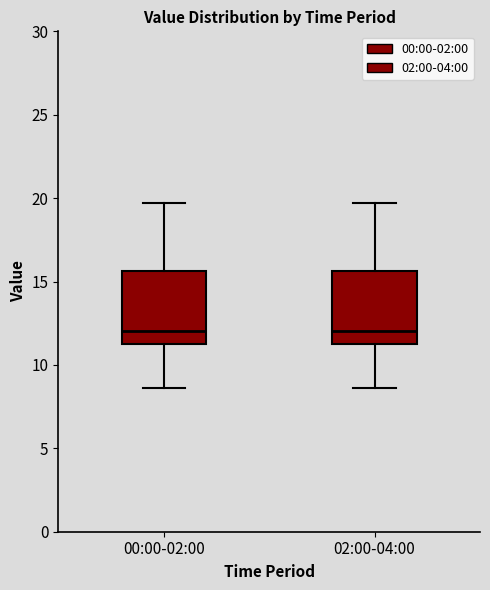

Reading left to right, read every box against the y-axis: the position of its median line, the range the box covers, and the ends of its whiskers. The values are not printed on the chart, so give them approximately, as read against the axis.

00:00-02:00: median 12.0, box 11.5 to 15.5, whiskers 8.5 to 19.5
02:00-04:00: median 12.0, box 11.5 to 15.5, whiskers 8.5 to 19.5